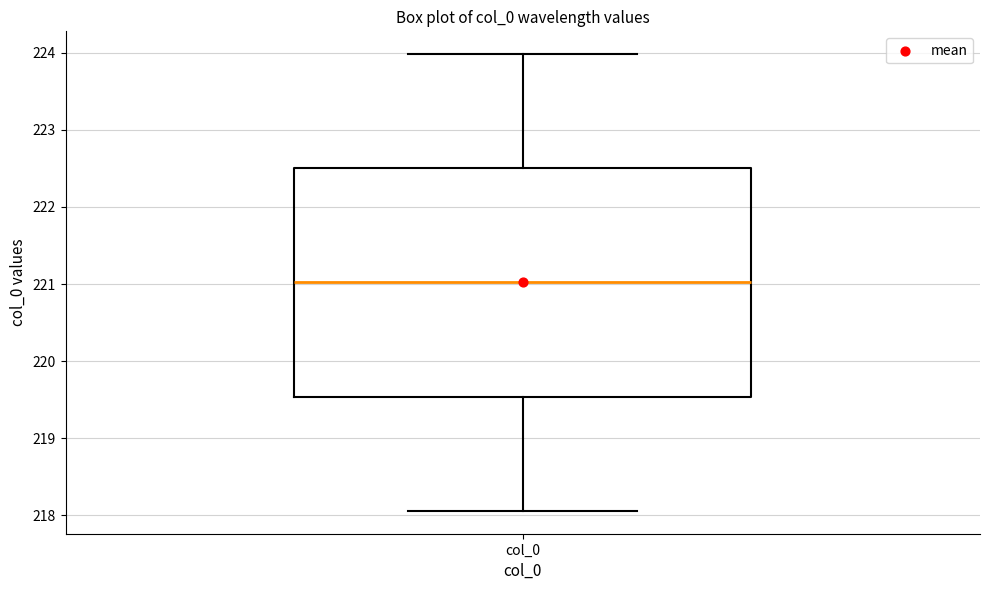

Read this box plot against the y-axis: the position of the median line, the range covered by the box, and the ends of both whiskers. The values are not printed on the chart, so give them approximately, as read against the axis.

median 221.0, box 219.5 to 222.5, whiskers 218.1 to 224.0